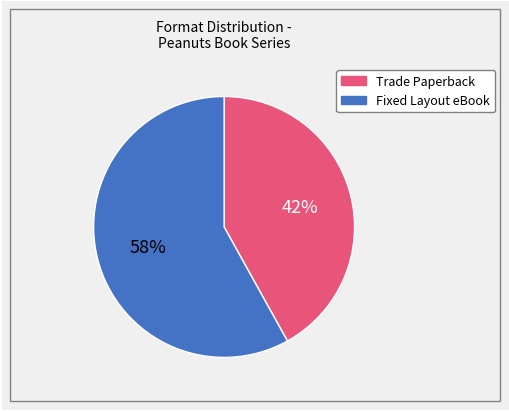

Is there any slice that represents more than half of the pie?

Yes